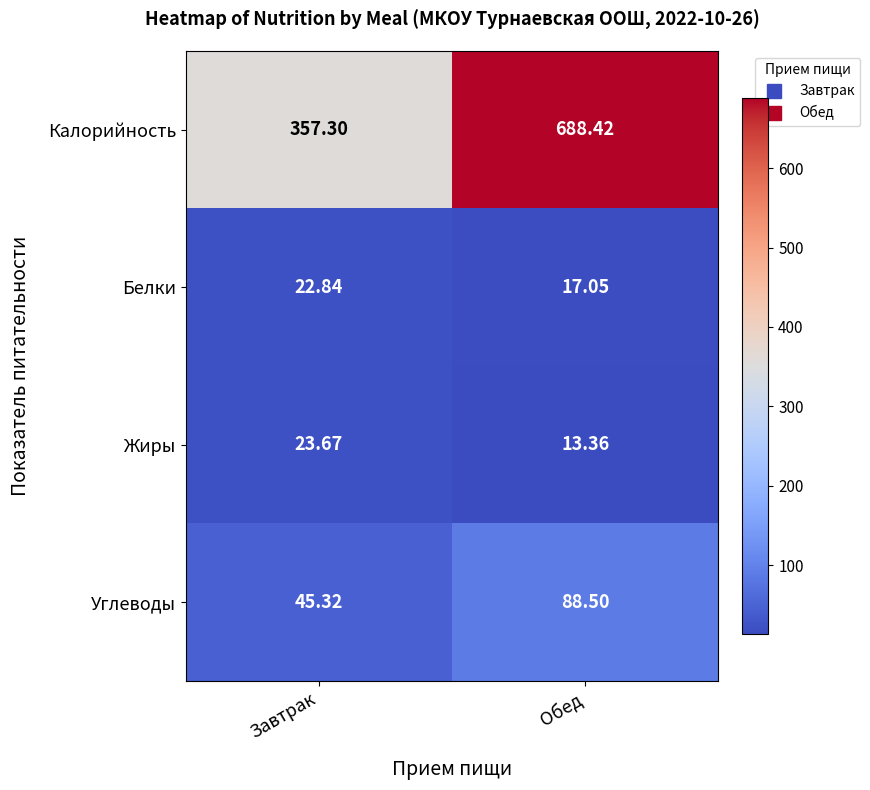

At which label does Белки first exceed 22?

Завтрак